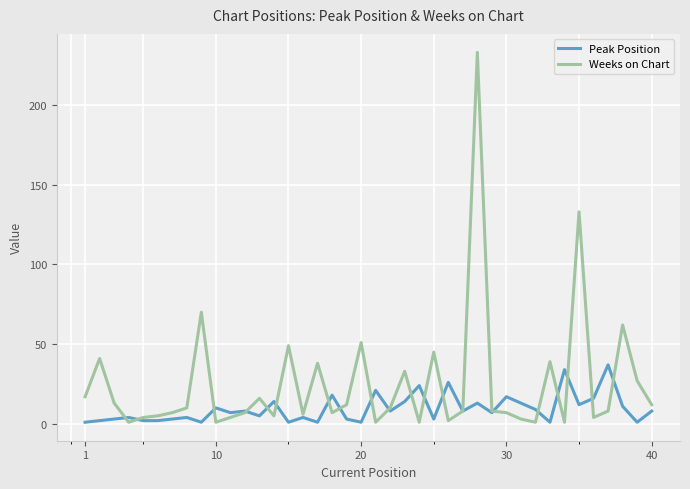

Rank the series by their average value, from highest to lowest.

Weeks on Chart, Peak Position